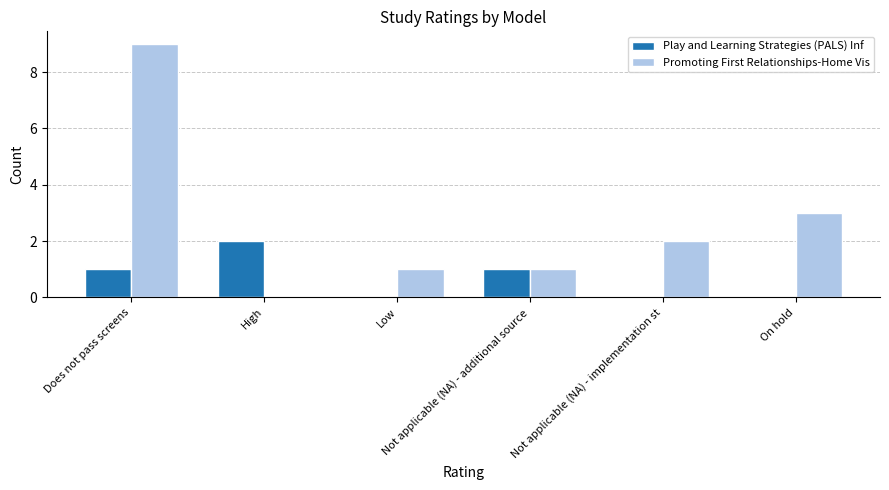

Which series has the largest total across all categories?

Promoting First Relationships-Home Vis